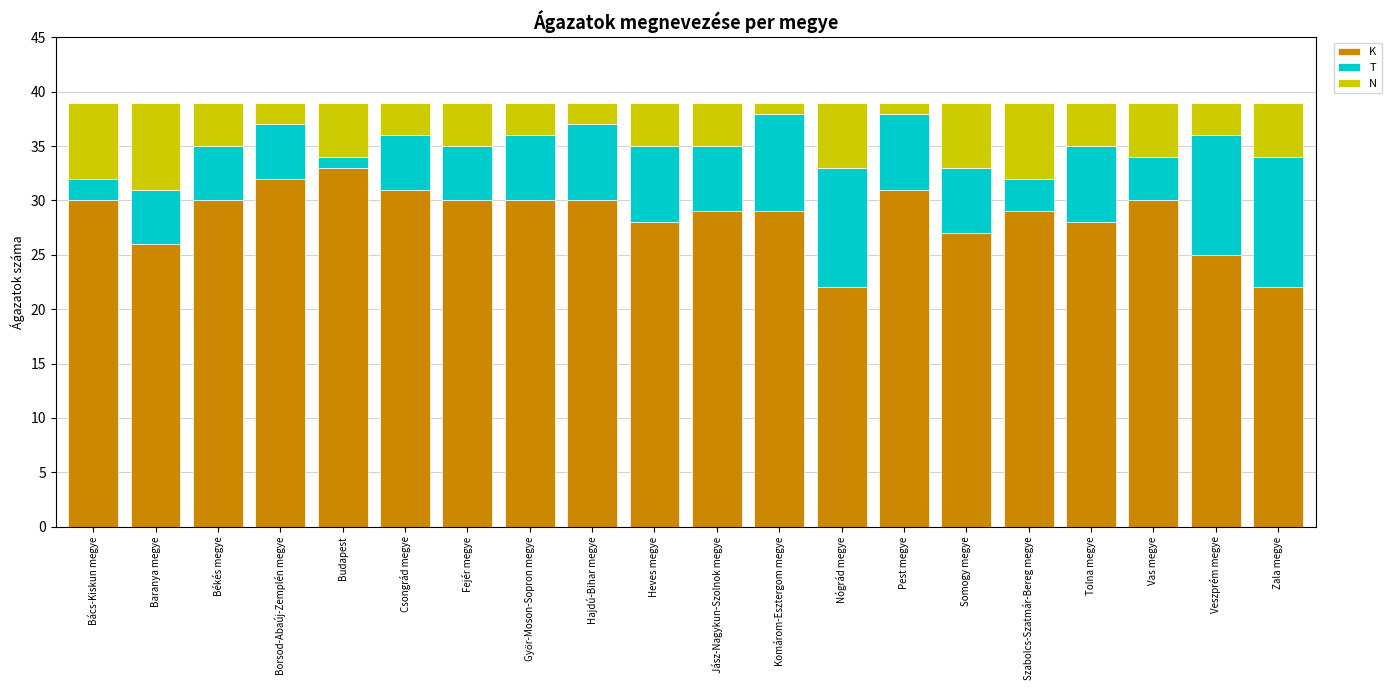

Is it true that K equals 13 at Heves megye?

False